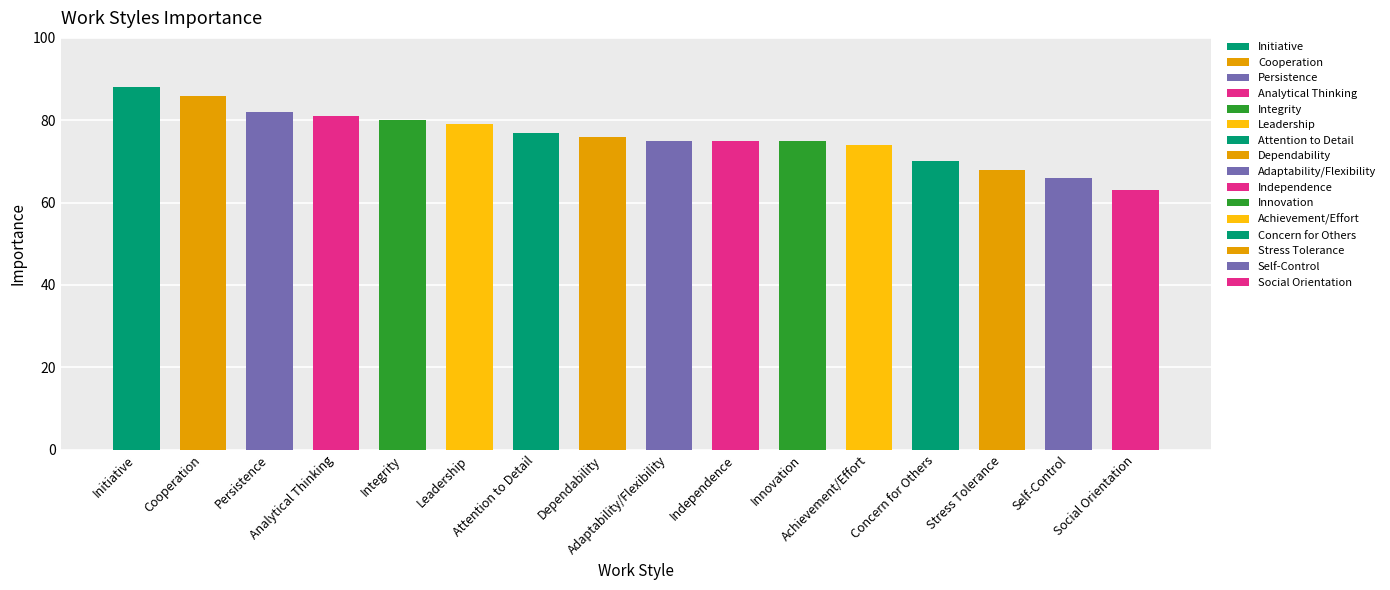

Reading right to left, what are all the values shown in this chart?

Social Orientation=63	Self-Control=66	Stress Tolerance=68	Concern for Others=70	Achievement/Effort=74	Innovation=75	Independence=75	Adaptability/Flexibility=75	Dependability=76	Attention to Detail=77	Leadership=79	Integrity=80	Analytical Thinking=81	Persistence=82	Cooperation=86	Initiative=88